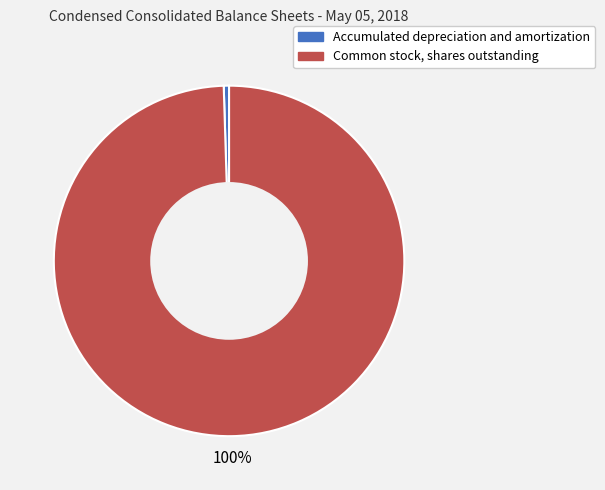

Between Accumulated depreciation and amortization and Common stock, shares outstanding, which is larger?

Common stock, shares outstanding